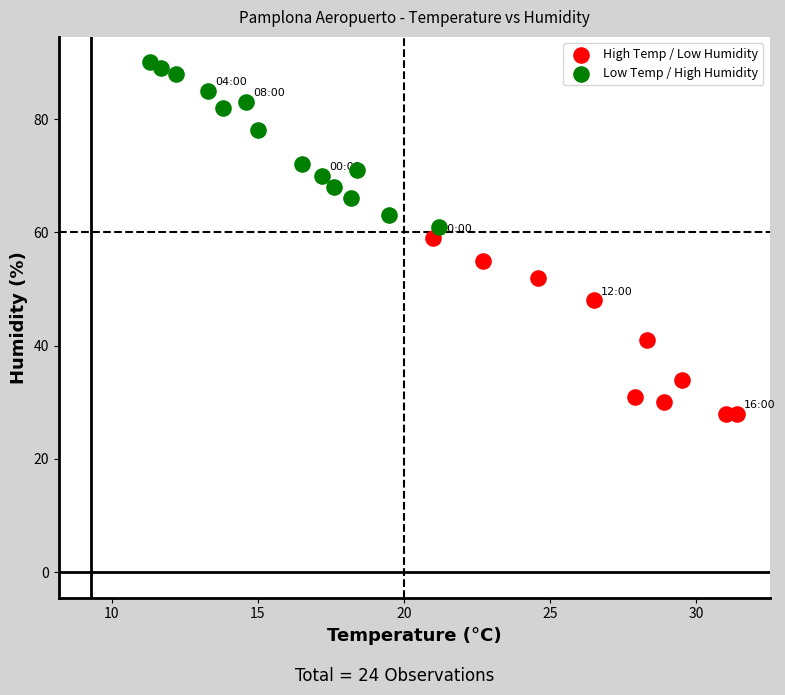

Which series reaches the maximum Y coordinate?

Low Temp / High Humidity